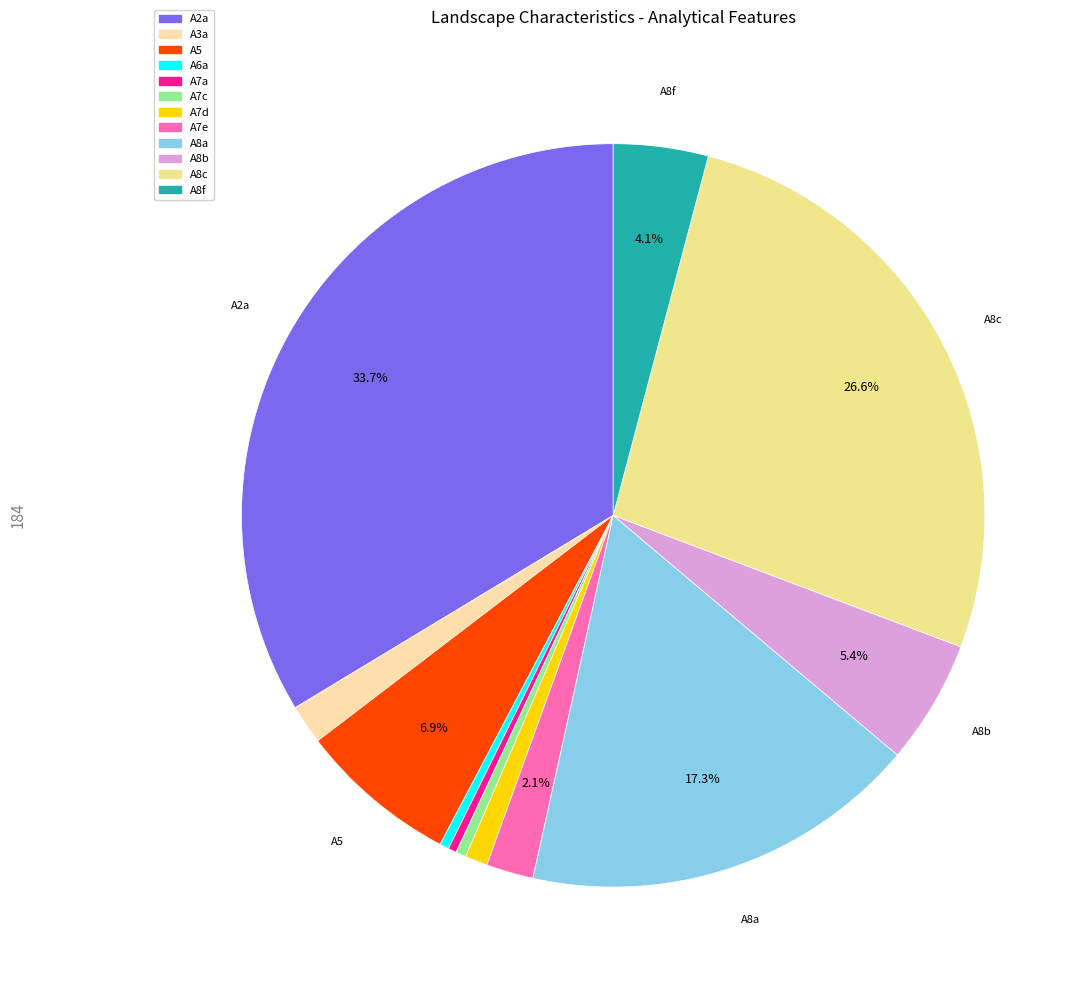

How many segments does this pie chart have?

12